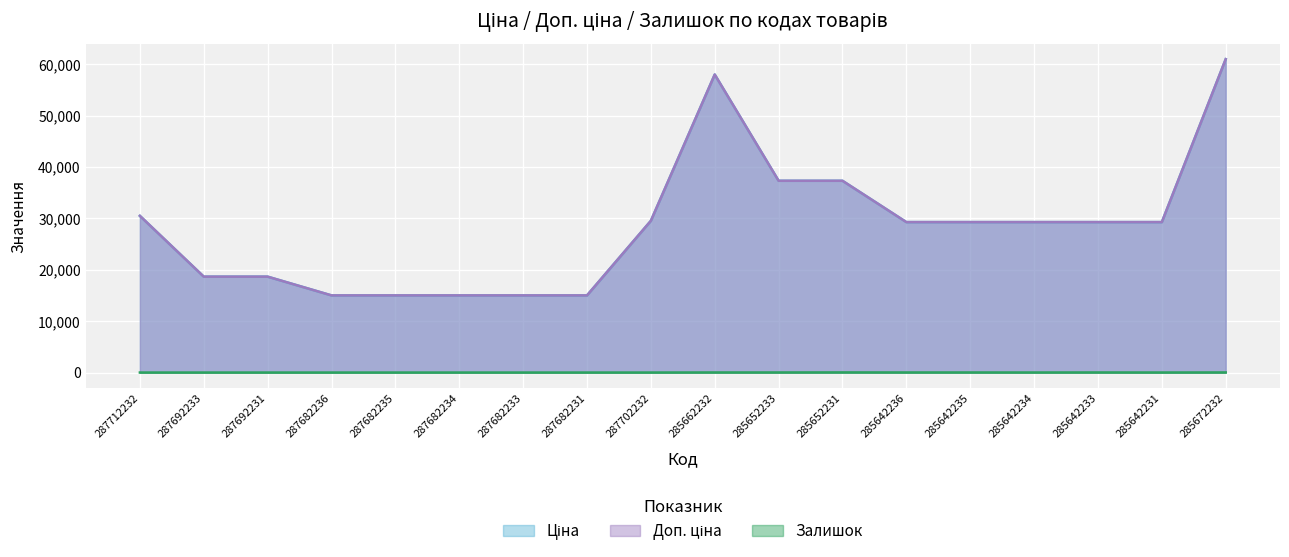

How many values in the Залишок series exceed 5?

8